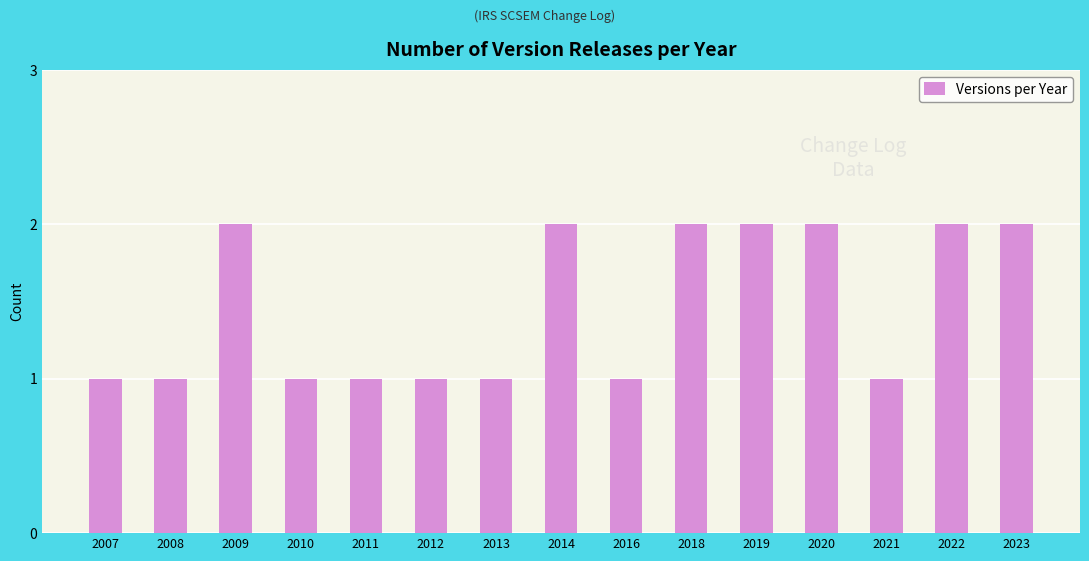

Reading left to right, what are all the values shown in this chart?

2007=1	2008=1	2009=2	2010=1	2011=1	2012=1	2013=1	2014=2	2016=1	2018=2	2019=2	2020=2	2021=1	2022=2	2023=2